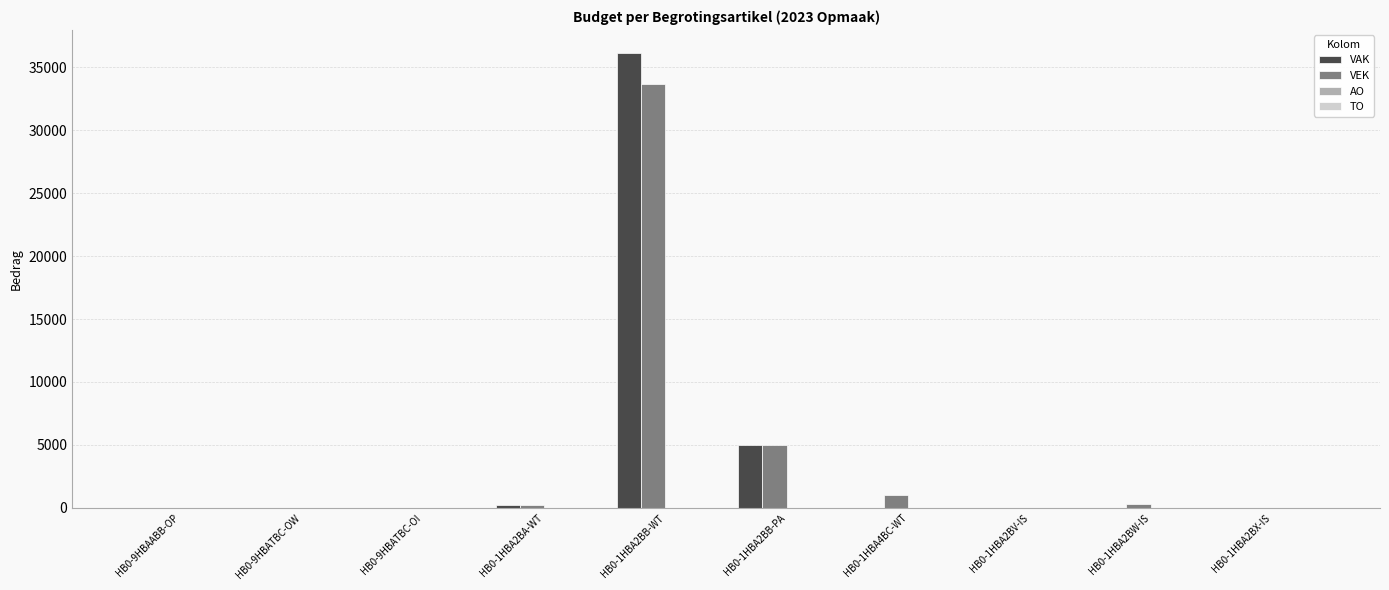

The value of VAK at HB0-1HBA2BB-PA is 5000. True or false?

True